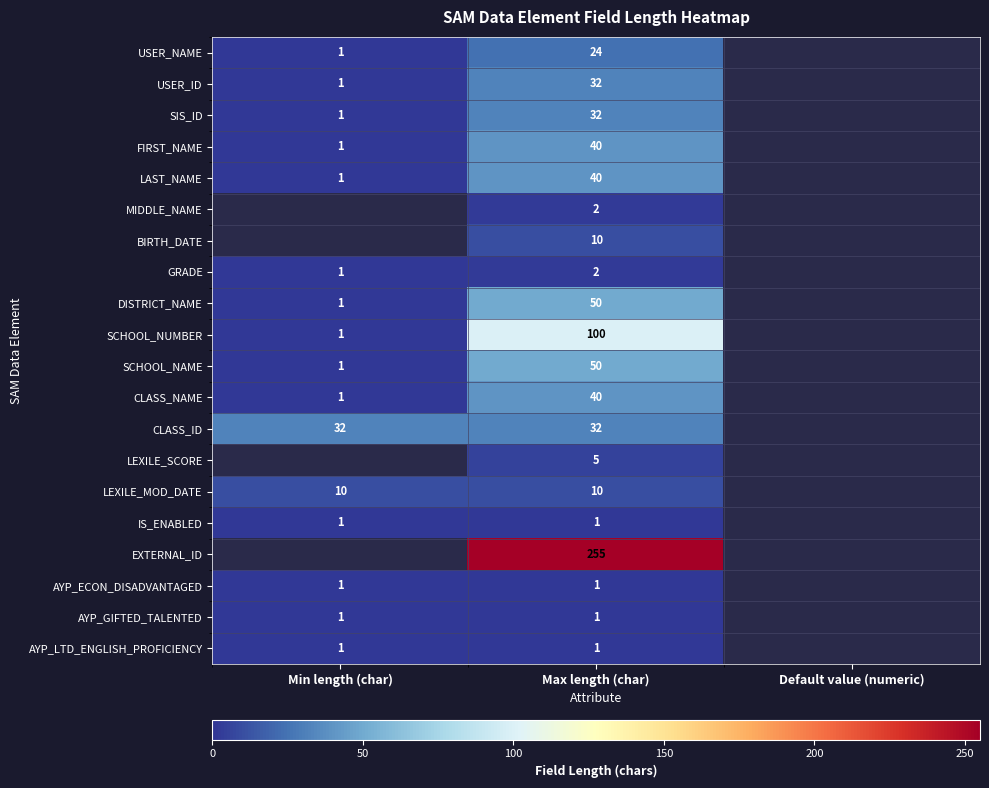

Is it true that DISTRICT_NAME equals 18 at Max length (char)?

False